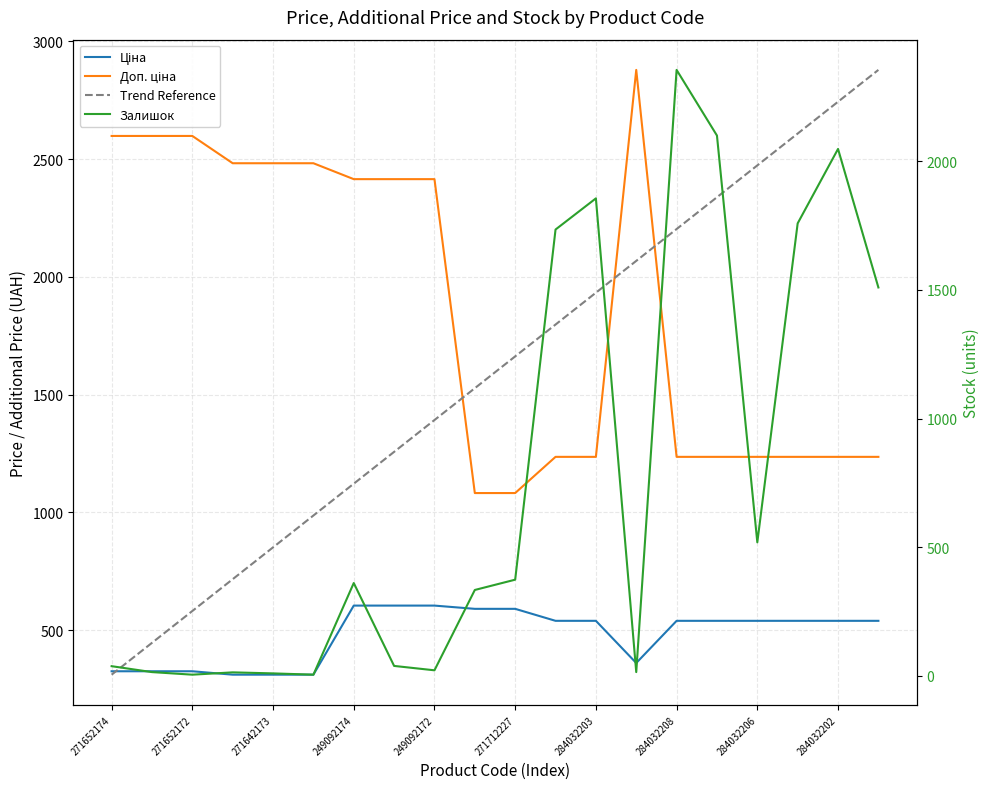

True or false: Доп. ціна and Ціна intersect in this chart.

False